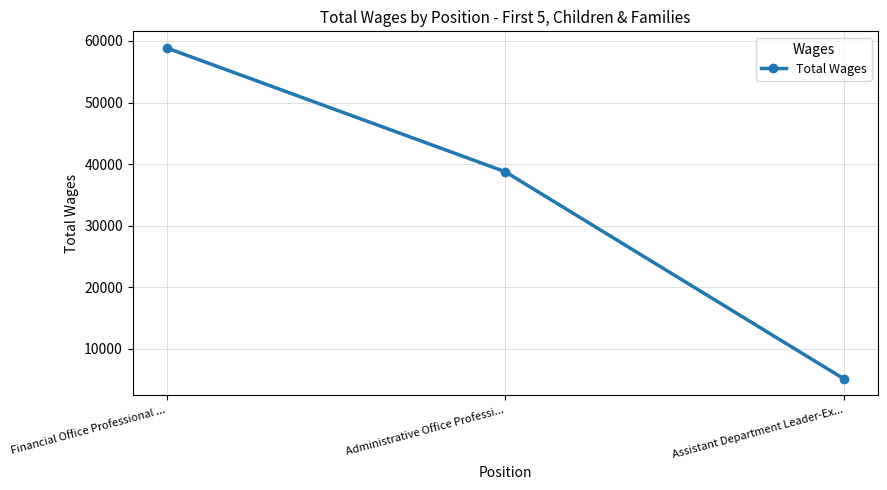

What position from the left is Administrative Office Professi...?

2